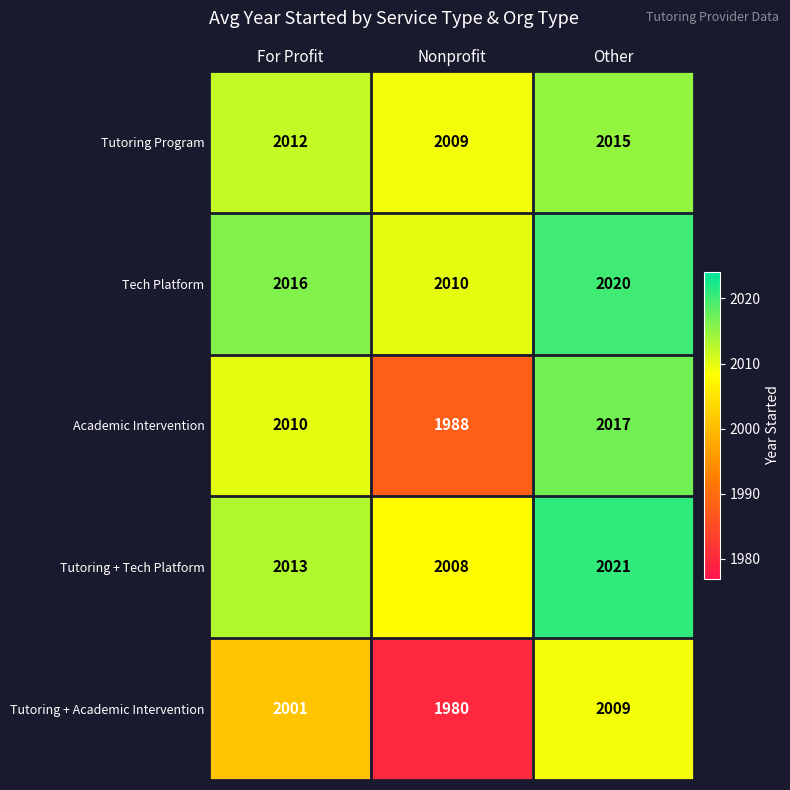

Rank the series by their maximum value, from highest to lowest.

Tutoring + Tech Platform, Tech Platform, Academic Intervention, Tutoring Program, Tutoring + Academic Intervention